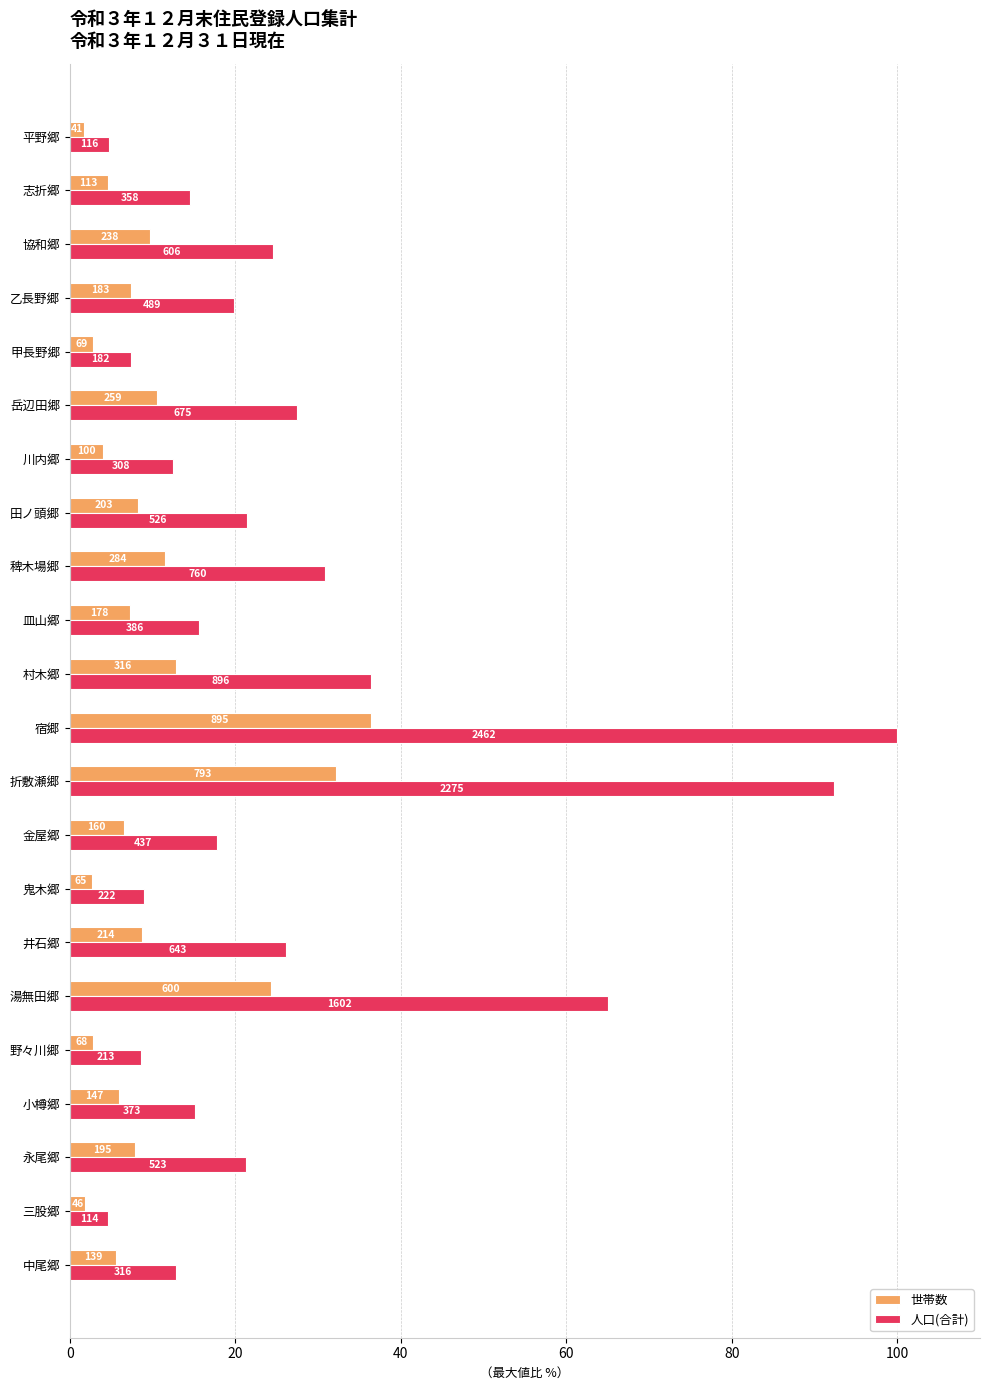

At how many categories does at least one series exceed 47?

3